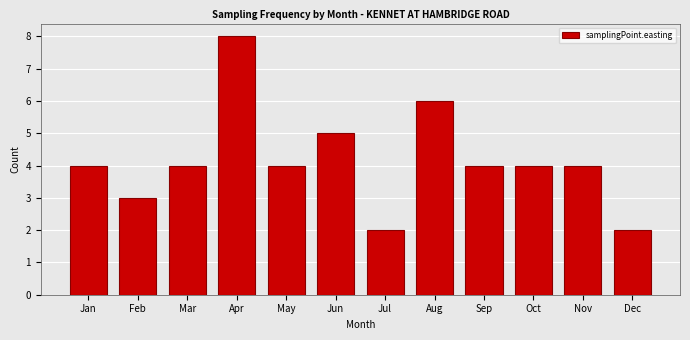

Reading left to right, transcribe all the data shown in this chart.

4	3	4	8	4	5	2	6	4	4	4	2